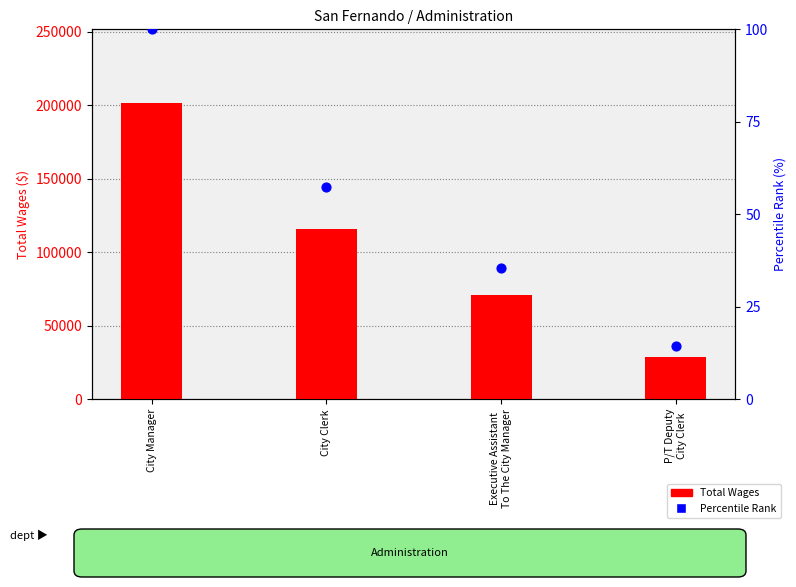

At how many categories does at least one series exceed 39141?

3